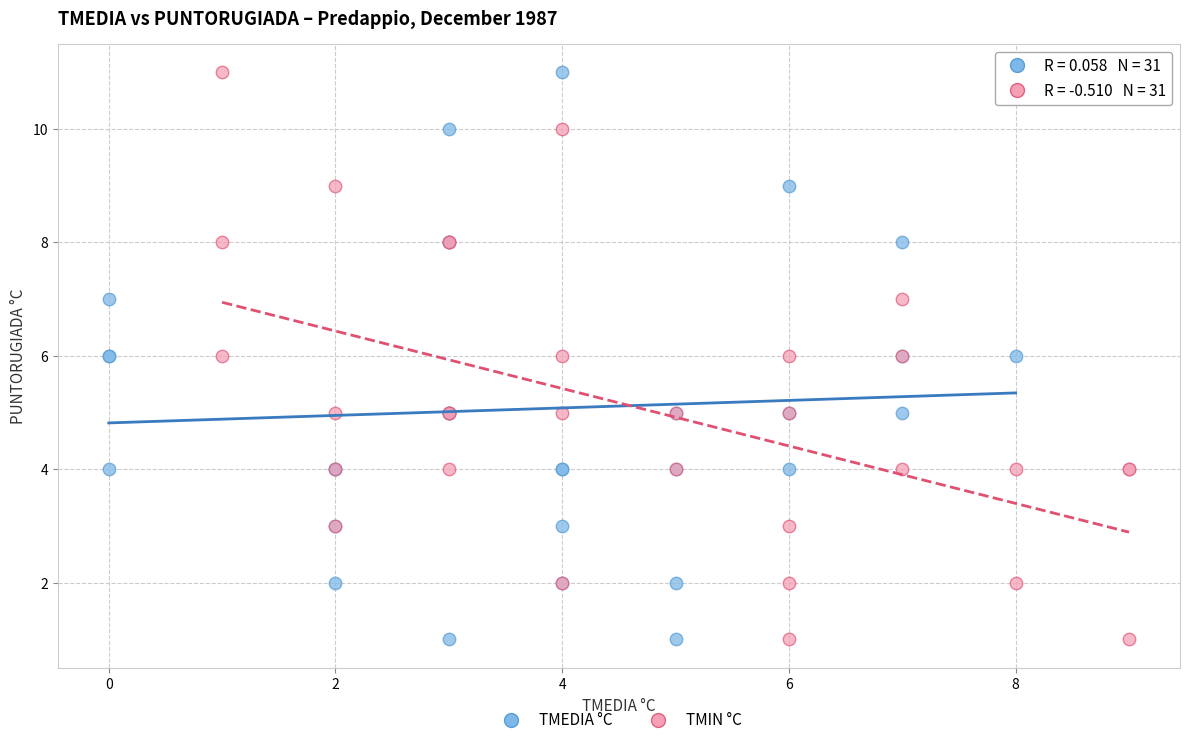

What are all the series names shown in the legend?

TMEDIA °C, TMIN °C